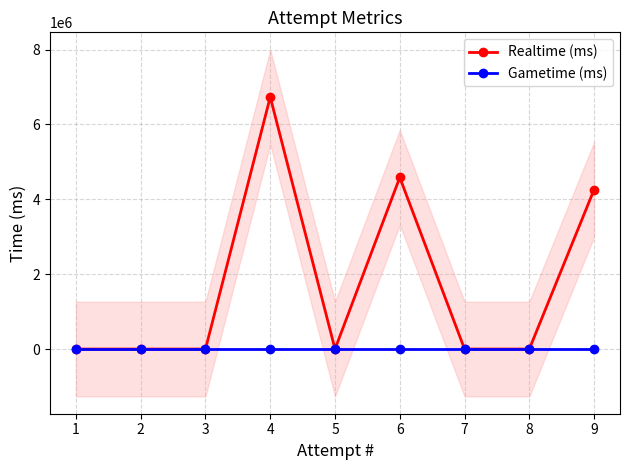

Does the chart display data point markers on the line(s)?

Yes